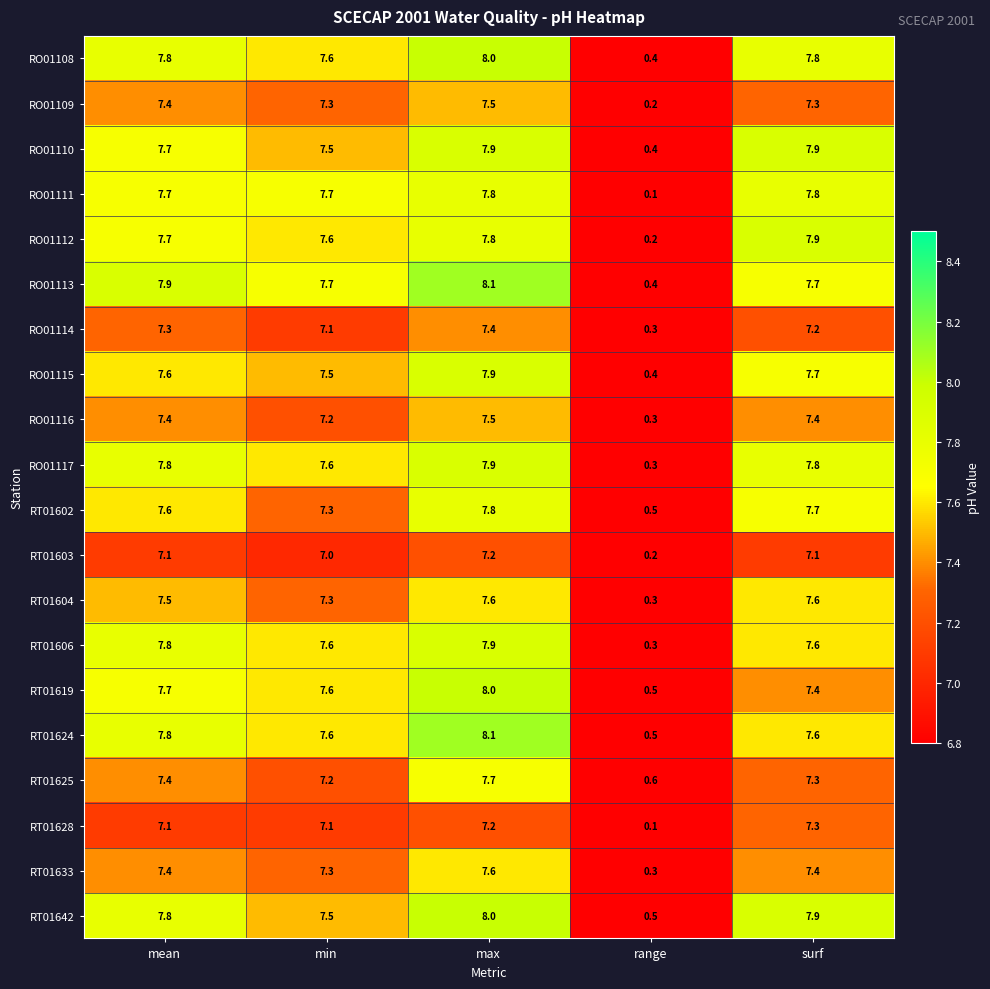

What value does the RT01642 series have at range?

0.5